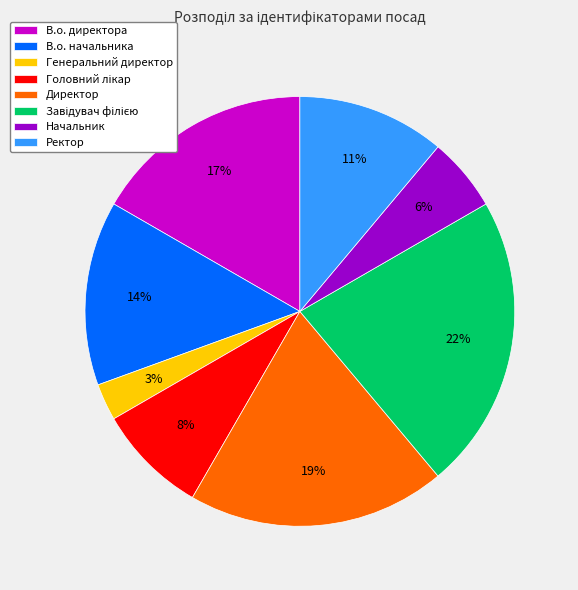

To the nearest percent, what portion does Начальник represent?

6%